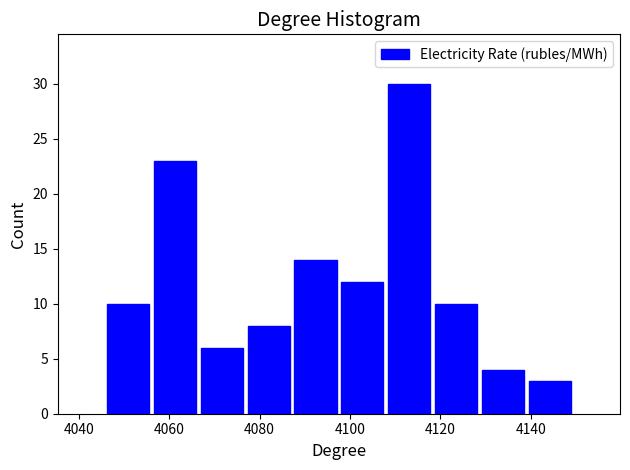

Reading left to right, list every bar in this chart as the range it spans on the x-axis followed by its height. Neither the bar edges nor the heights are printed on the chart, so give them approximately, as read against the axes.

4046 to 4056: 10
4056 to 4066: 23
4066 to 4076: 6
4076 to 4088: 8
4088 to 4098: 14
4098 to 4108: 12
4108 to 4118: 30
4118 to 4128: 10
4128 to 4140: 4
4140 to 4150: 3